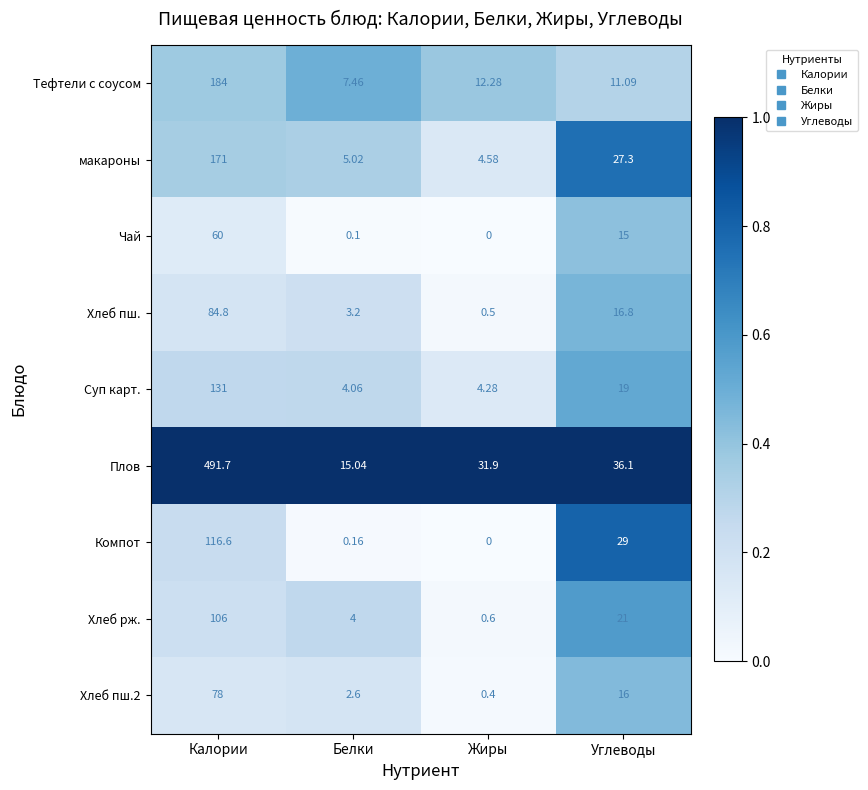

Which label corresponds to the smallest value in the chart?

Жиры